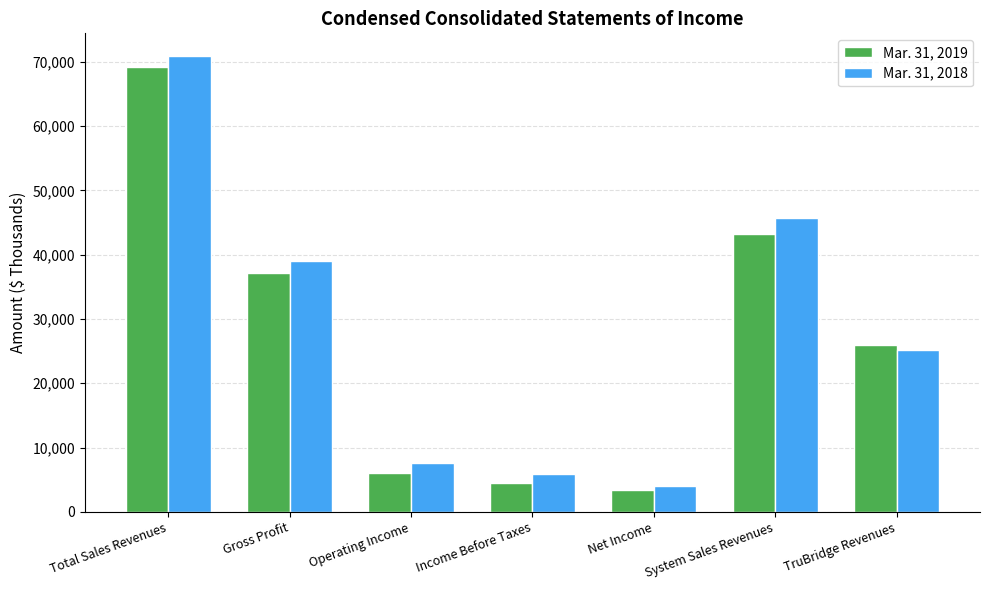

What is the value of the Mar. 31, 2019 bar at the 6th from the left?

43247